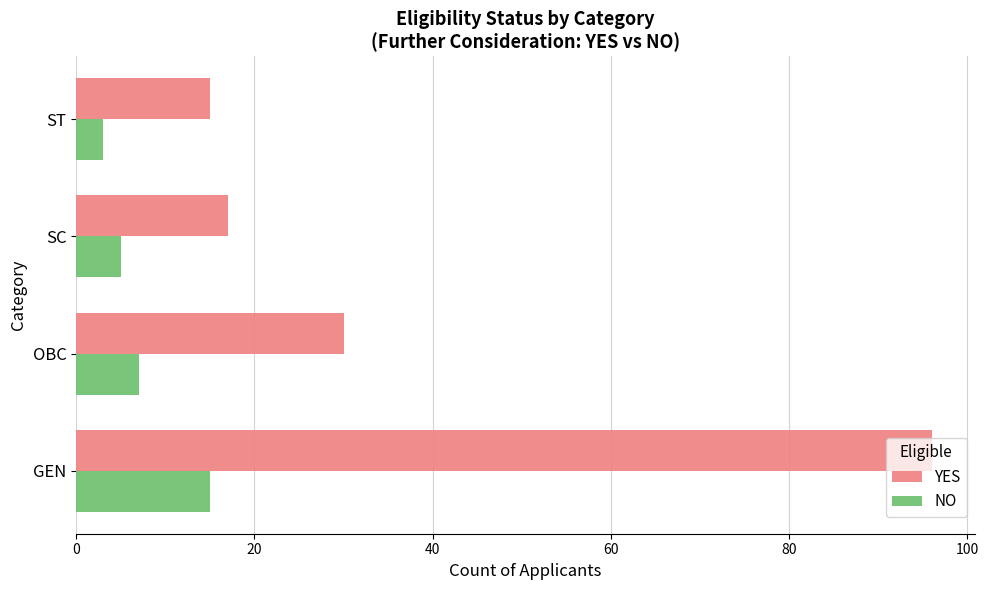

The YES series shows 43 at OBC. True or false?

False